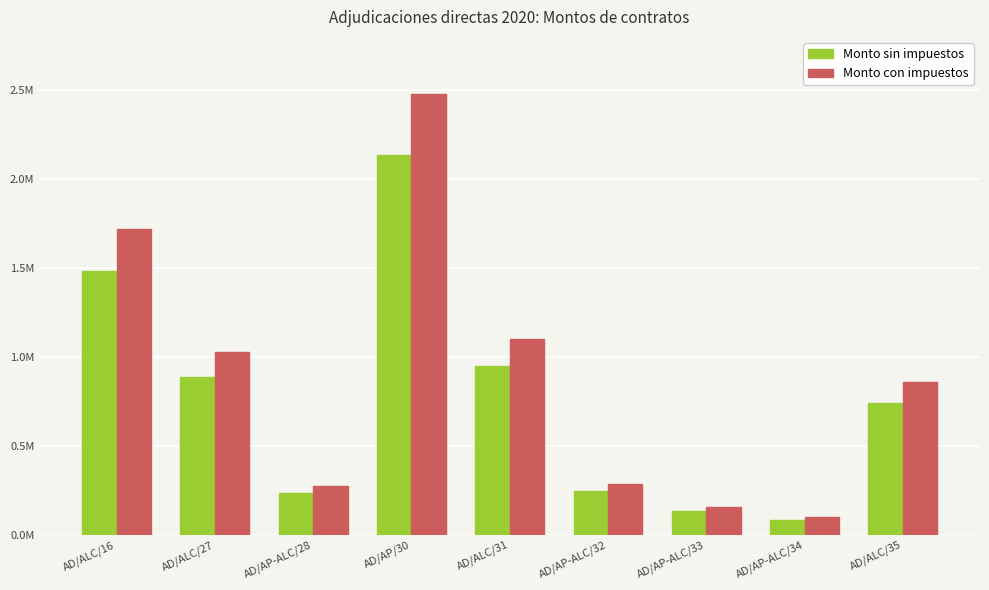

Where is Monto sin impuestos nearest to the value 1111403?

AD/ALC/31